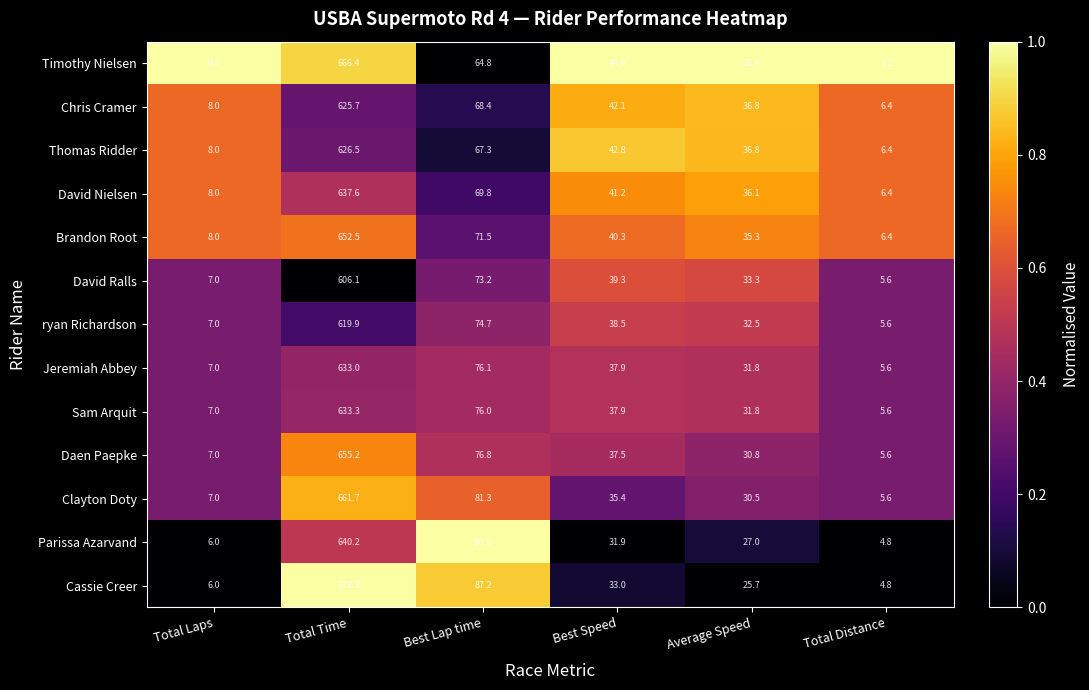

What is the sum of the David Nielsen values at Best Speed and Best Lap time?

111.0